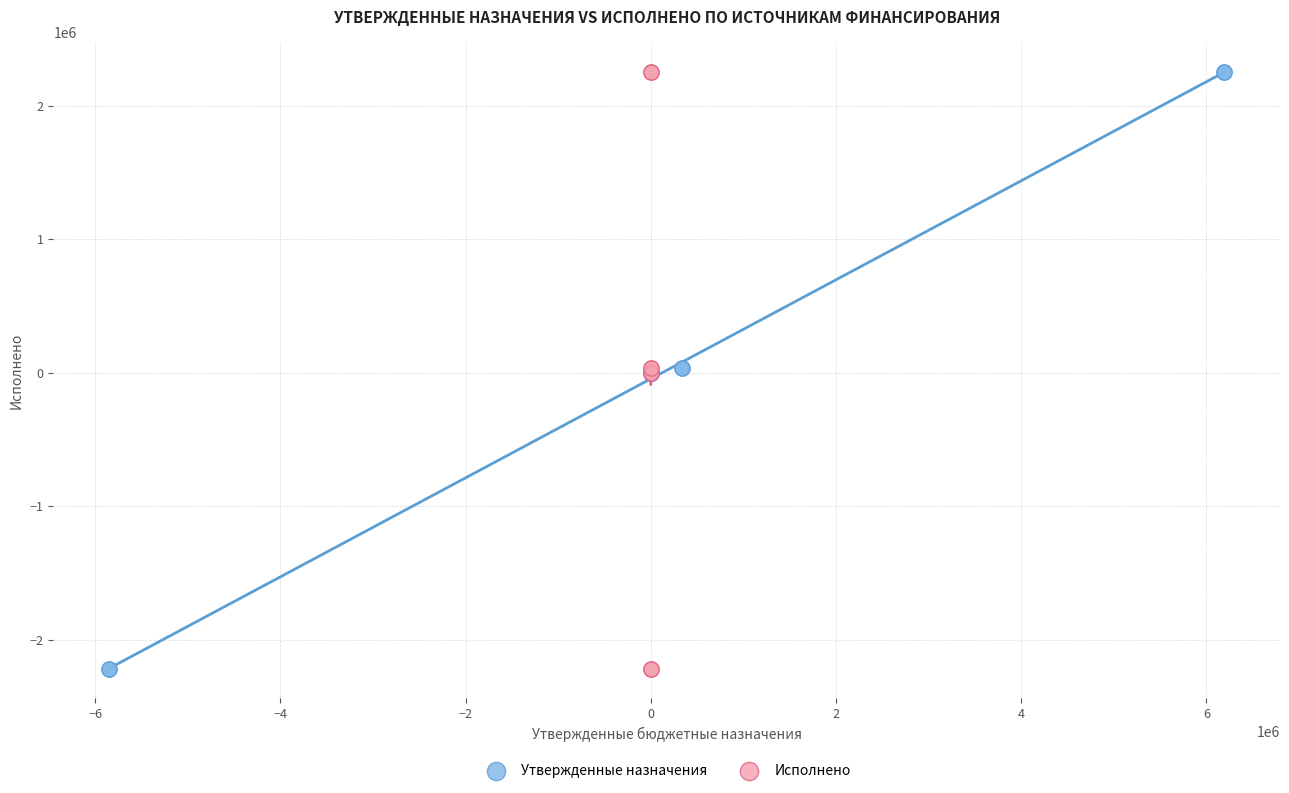

What are all the series names shown in the legend?

Утвержденные назначения, Исполнено